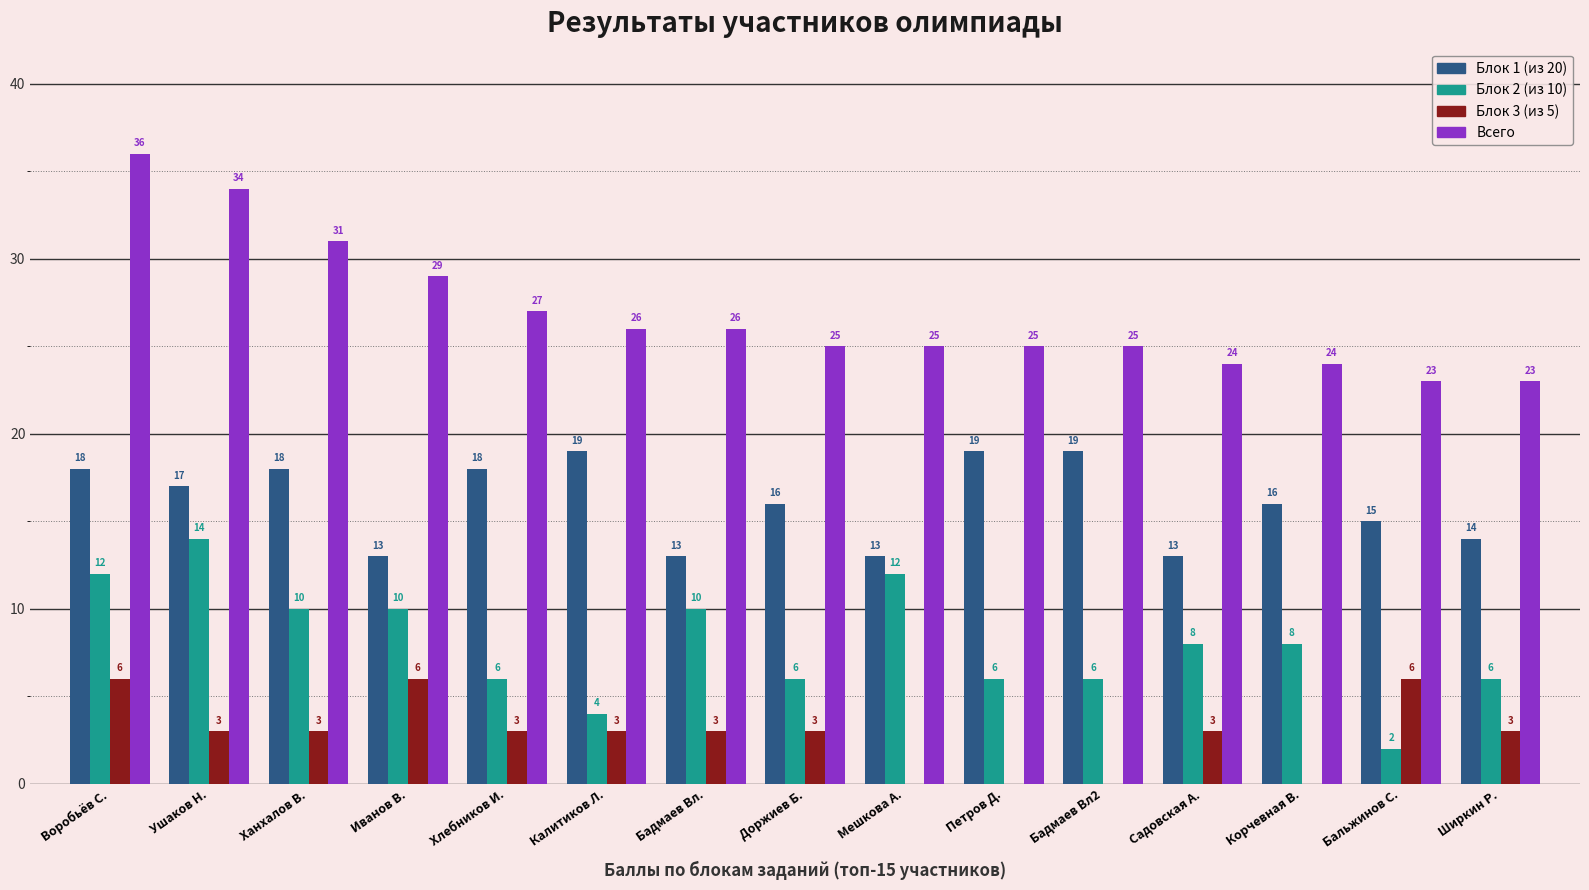

At which label does Блок 2 (из 10) reach its peak?

Ушаков Н.